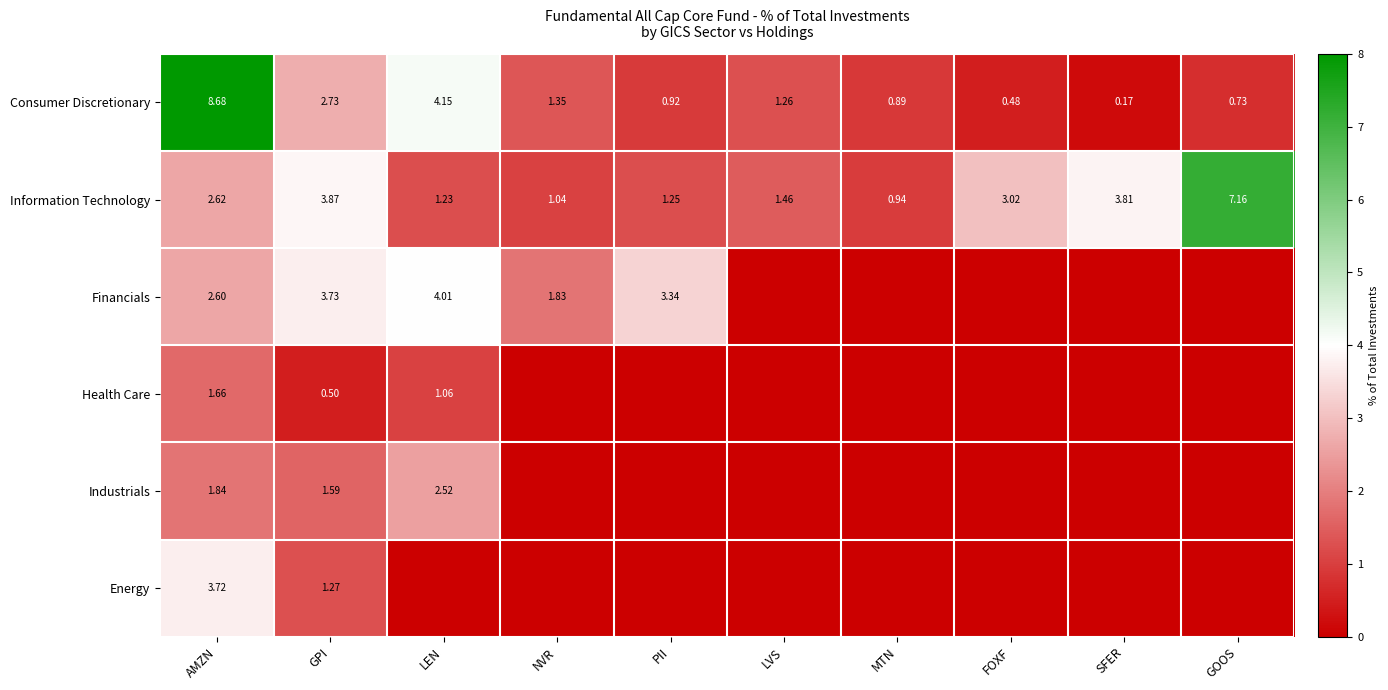

Which category has the highest value in the Consumer Discretionary series?

AMZN